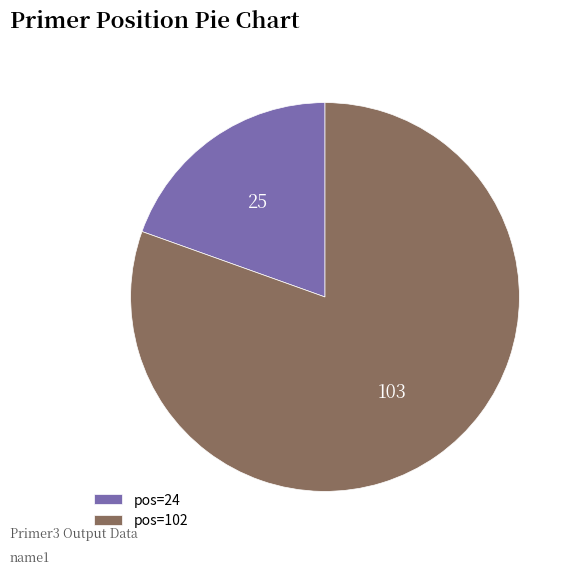

Rank the categories by value from highest to lowest.

pos=102, pos=24